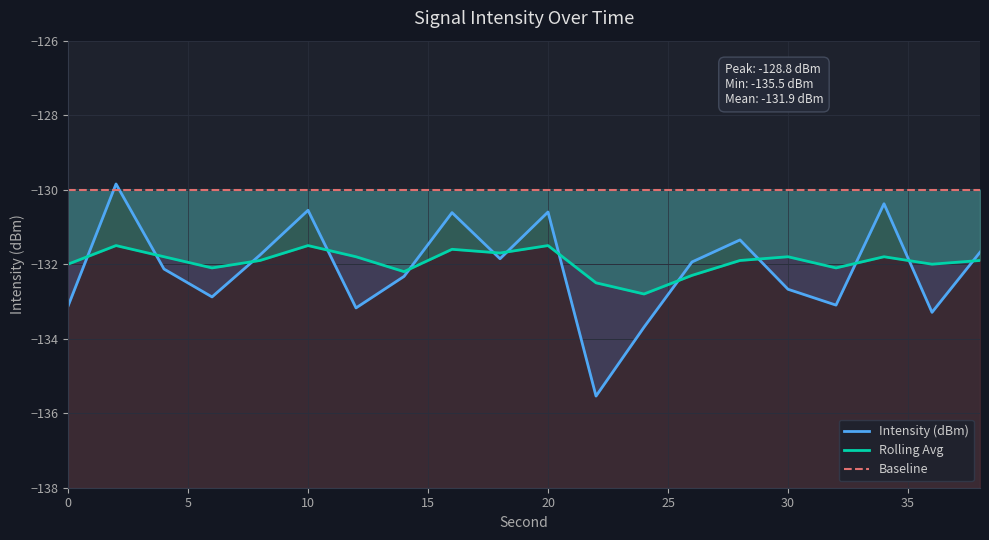

How many interior local peaks does the Rolling Avg series have?

6